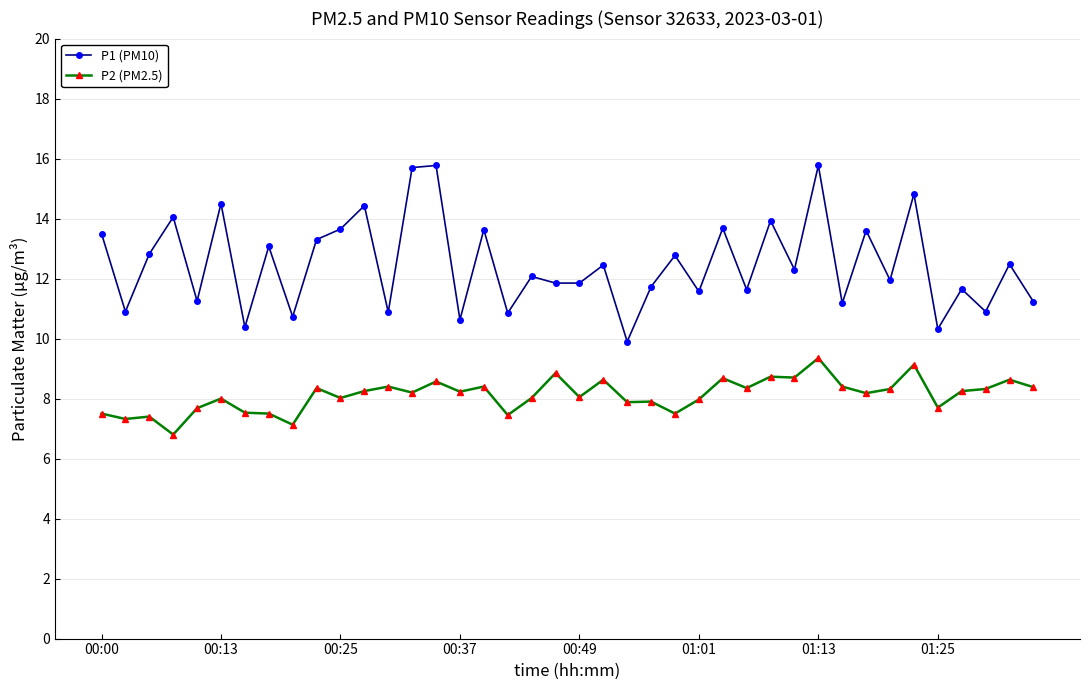

True or false: P2 (PM2.5) and P1 (PM10) intersect in this chart.

False